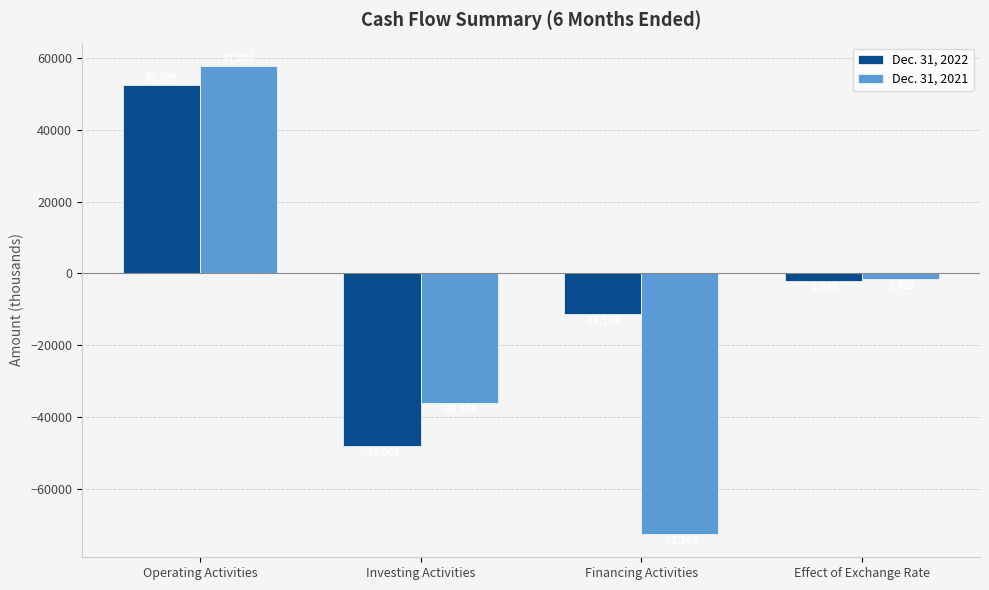

Reading left to right, what are all the values shown in this chart?

Dec. 31, 2022: 52509	-48068	-11154	-2089
Dec. 31, 2021: 57804	-36074	-72549	-1429